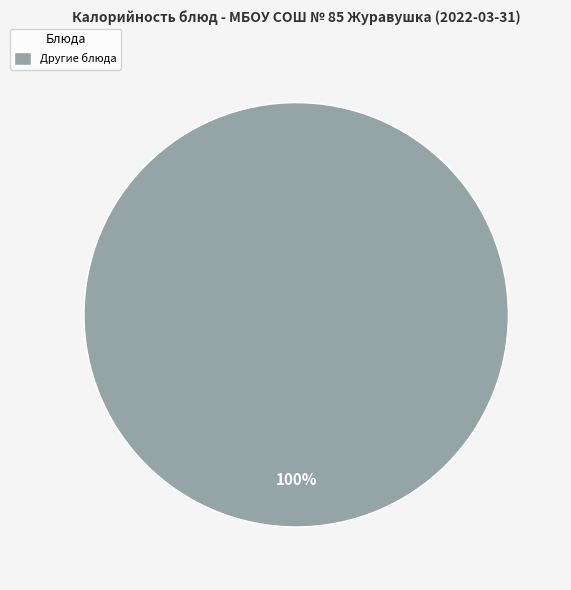

To the nearest percent, what portion does Другие блюда represent?

100%